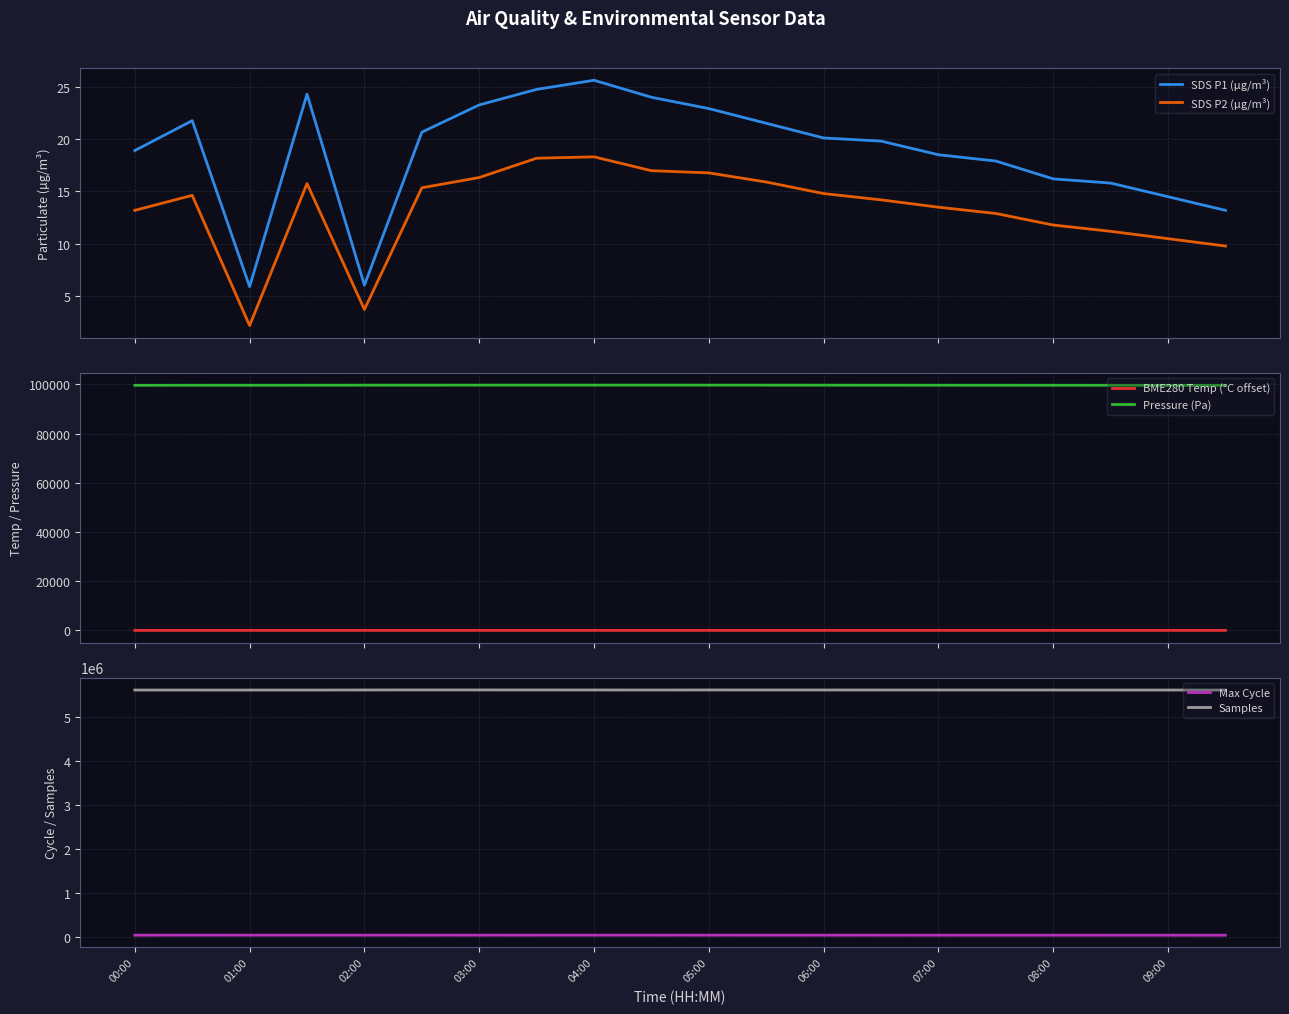

Reading right to left, what are all the values shown in this chart?

SDS P1 (µg/m³): 13.2	14.5	15.8	16.2	17.9	18.5	19.8	20.1	21.5	22.9	24.0	25.6	24.7	23.2	20.6	6.1	24.3	5.9	21.8	18.9
SDS P2 (µg/m³): 9.8	10.5	11.2	11.8	12.9	13.5	14.2	14.8	15.9	16.8	17.0	18.3	18.2	16.3	15.3	3.8	15.8	2.2	14.6	13.2
BME280 Temp (°C offset): 0.6	0.6	0.7	0.7	0.8	0.8	0.9	0.9	1.0	1.1	1.1	1.1	1.2	0.6	0.5	0.4	0.4	0.1	0.1	0.0
Pressure (Pa): 99650.0	99660.0	99670.0	99680.0	99690.0	99700.0	99710.0	99720.0	99730.0	99736.9	99746.6	99739.8	99748.1	99737.0	99727.7	99724.5	99698.7	99693.5	99684.8	99662.0
Max Cycle: 33000.0	33100.0	33200.0	33300.0	33400.0	33500.0	33600.0	33700.0	33800.0	33947.0	34141.0	34234.0	34072.0	34039.0	34053.0	34335.0	34245.0	34060.0	34662.0	33496.0
Samples: 5607400.0	5607600.0	5607800.0	5608000.0	5608200.0	5608400.0	5608600.0	5608800.0	5609000.0	5609249.0	5608155.0	5609012.0	5609321.0	5609582.0	5610105.0	5608895.0	5607379.0	5607284.0	5607303.0	5607524.0